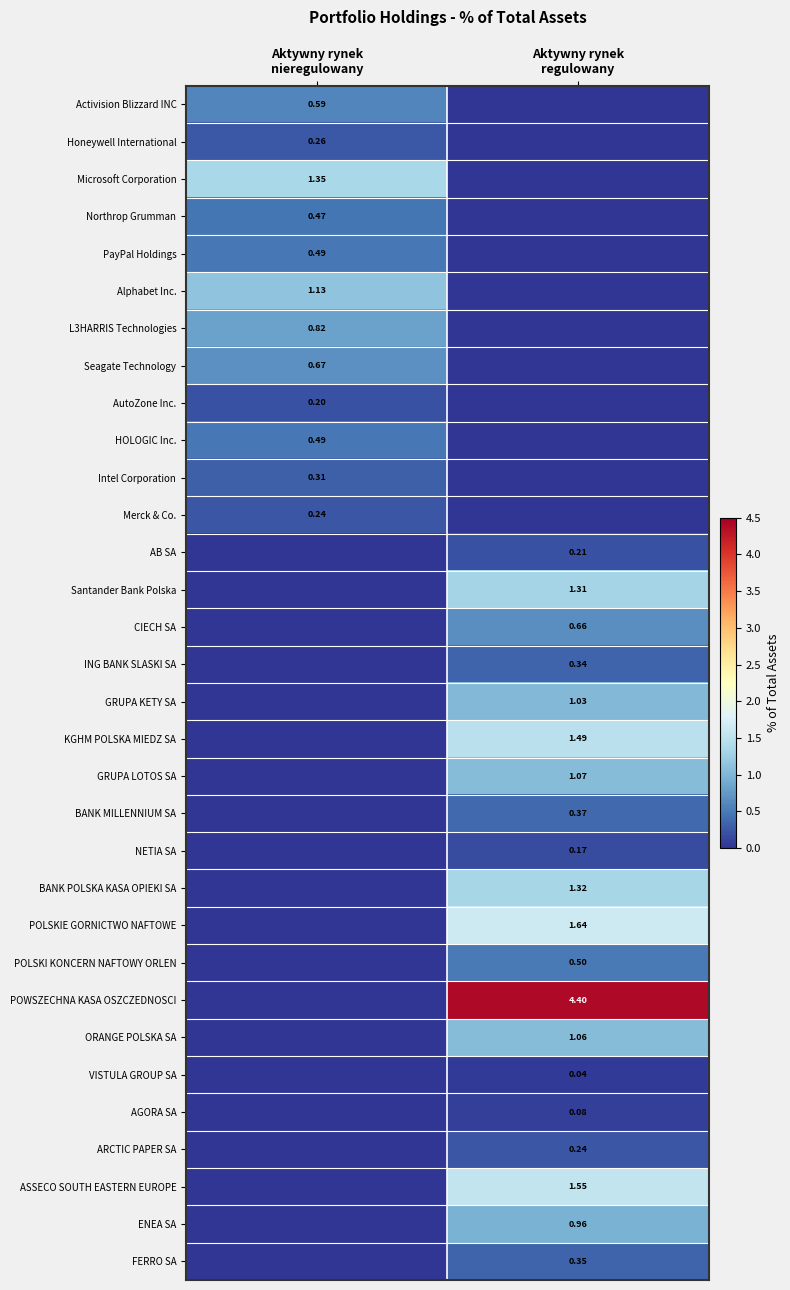

Rank the categories by ORANGE POLSKA SA value from highest to lowest.

Aktywny rynek regulowany, Aktywny rynek nieregulowany